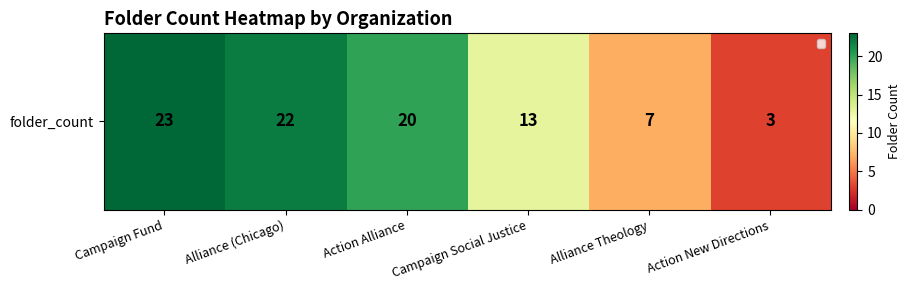

Which category has the lowest value across all series?

Action New Directions